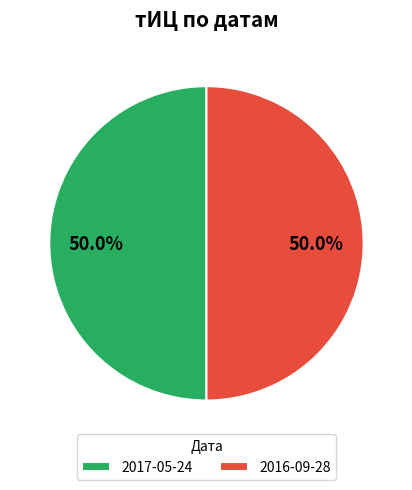

What is the total percentage of 2017-05-24 and 2016-09-28?

100.0%